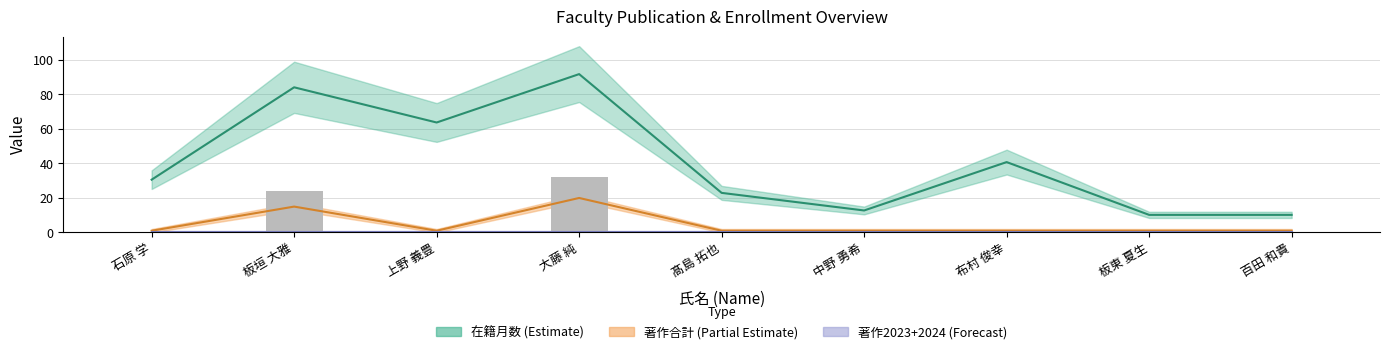

What position from the right is 中野 勇希?

4